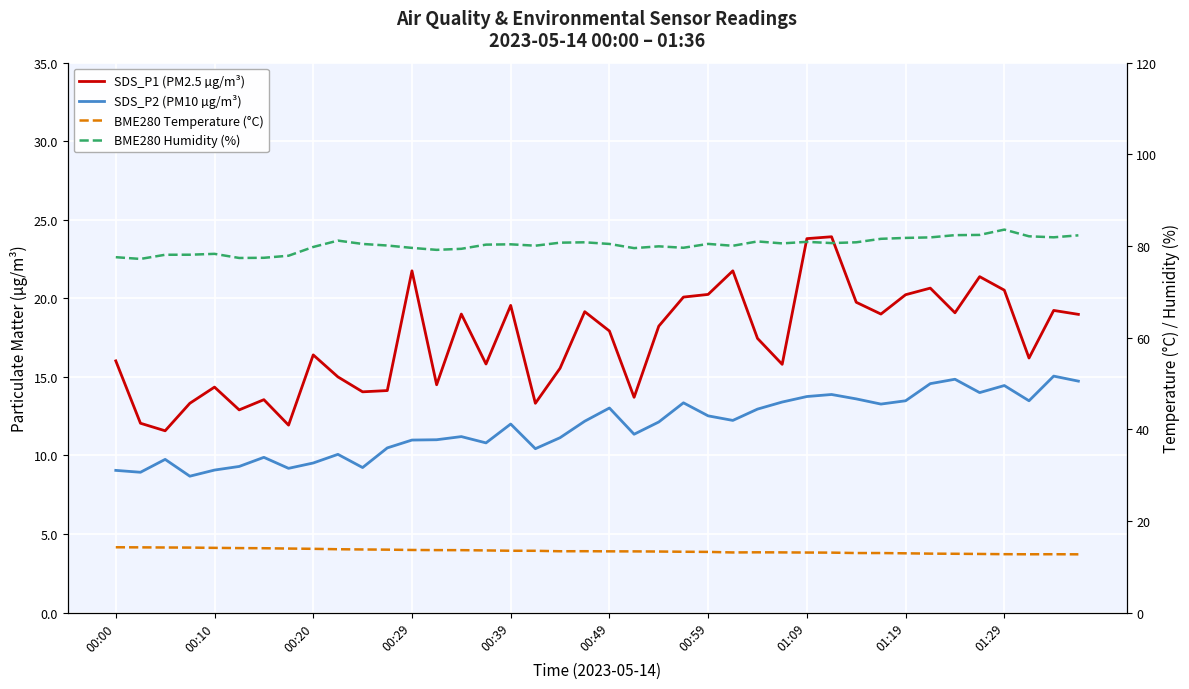

What is the difference between the maximum and minimum values in the BME280 Humidity (%) series?

6.4